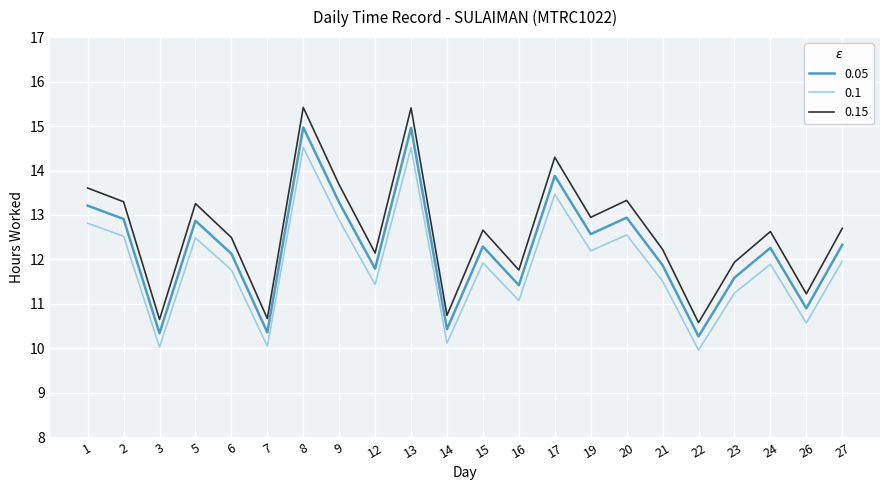

What is the difference between the highest and lowest values at 22?

0.6